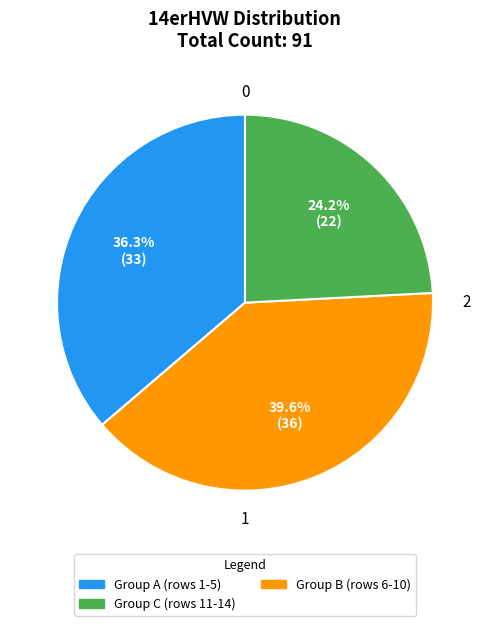

Does any single category account for the majority?

No